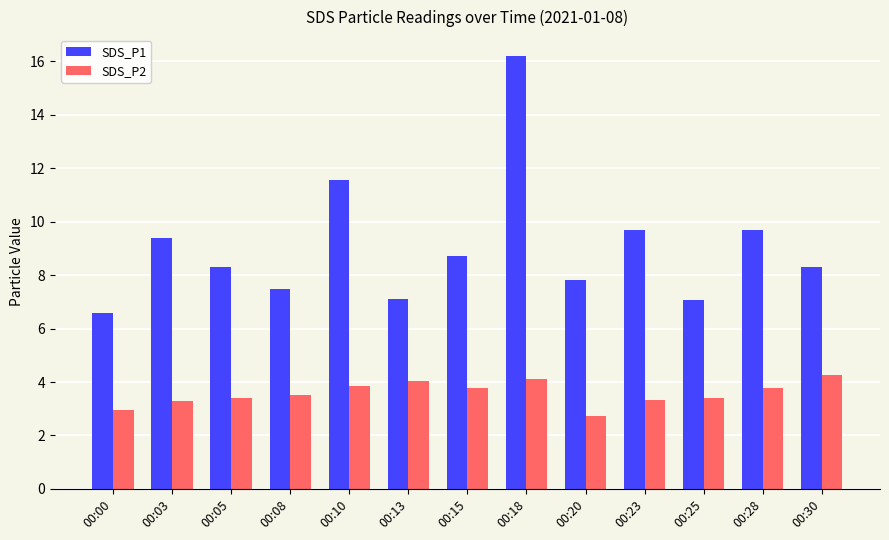

At 00:18, list the series in order from largest to smallest.

SDS_P1, SDS_P2